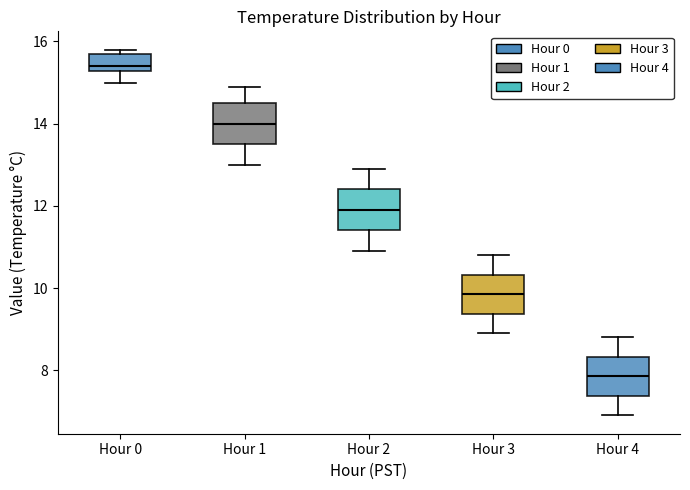

Where is the upper edge of the box for Hour 3 on the y-axis? The values are not printed on the chart, so give them approximately, as read against the axis.

10.4